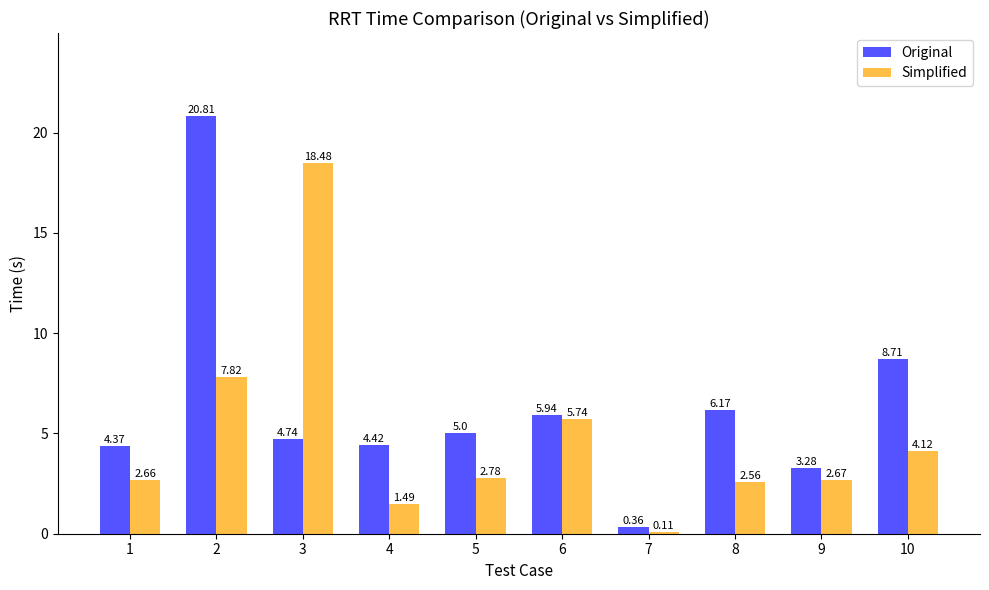

Between 3 and 6, which series saw the biggest shift?

Simplified